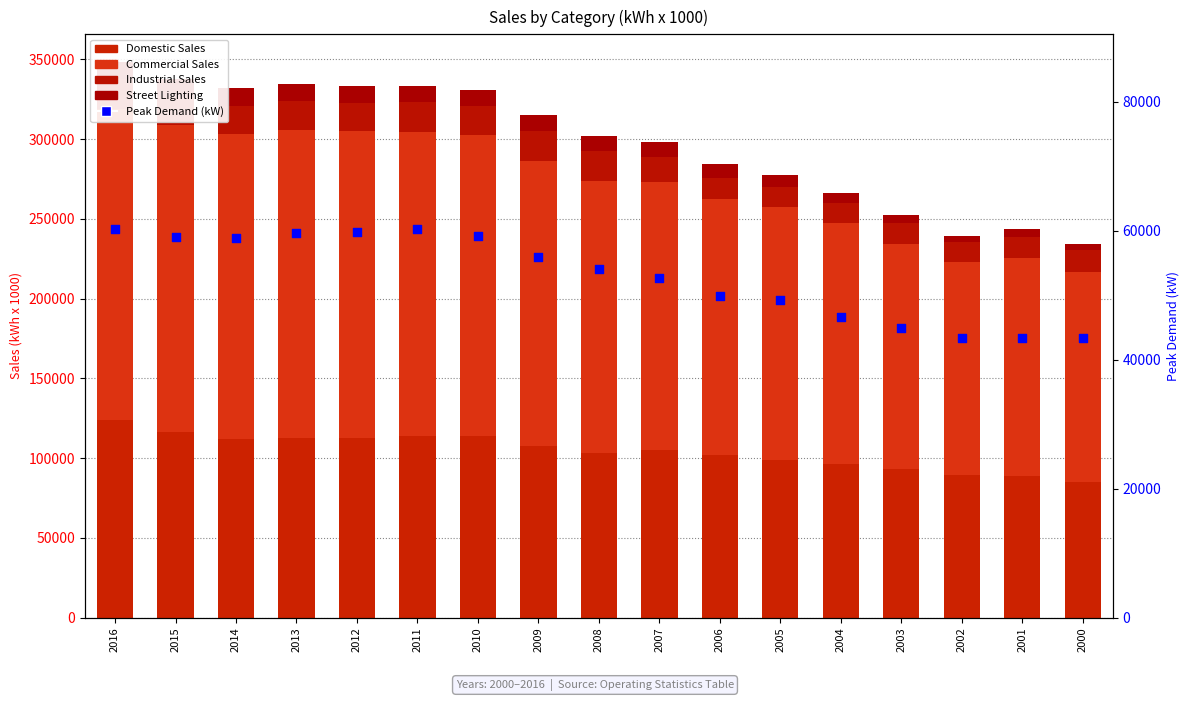

Which series has the largest Y range (max minus min)?

Commercial Sales